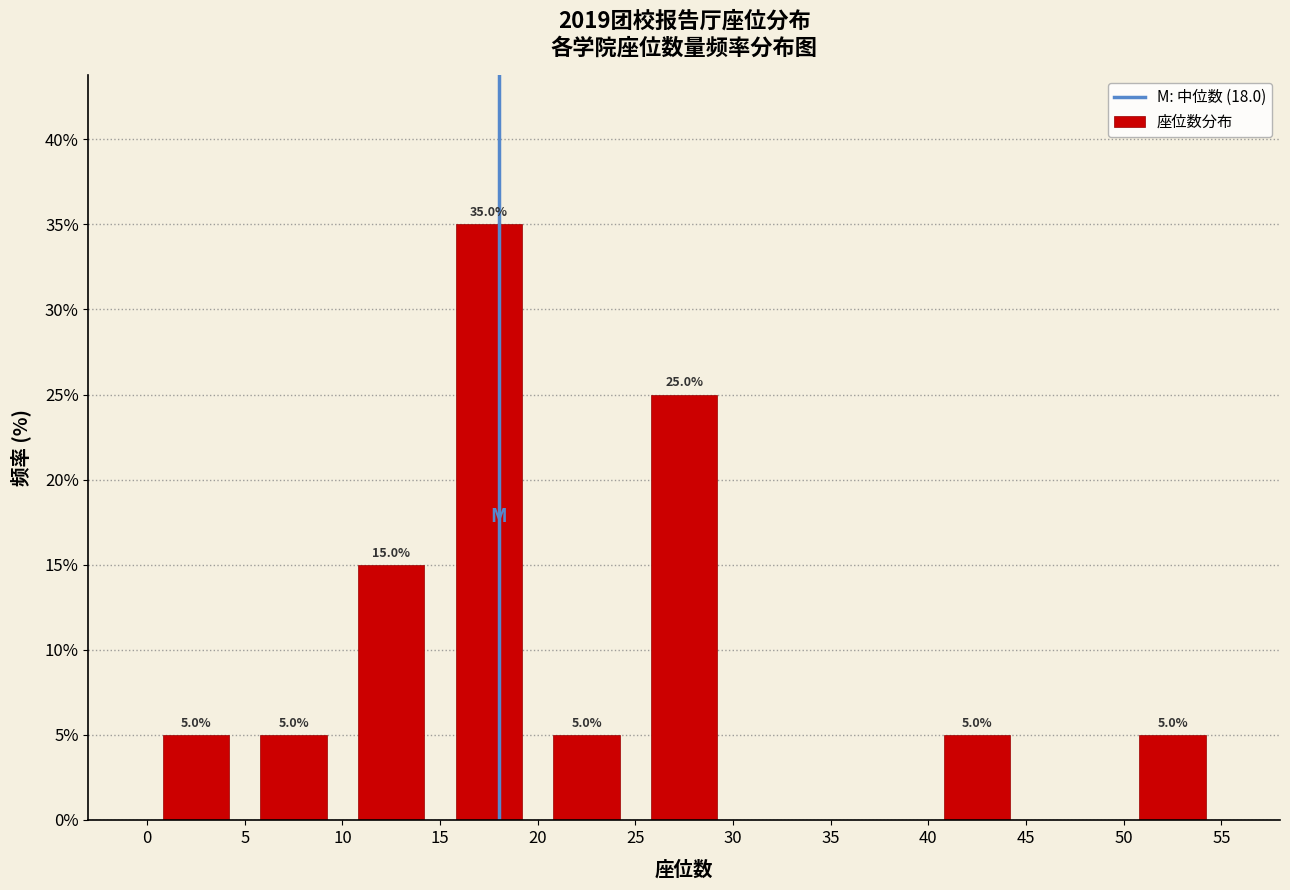

Which range on the x-axis has the tallest bar?

15 to 20